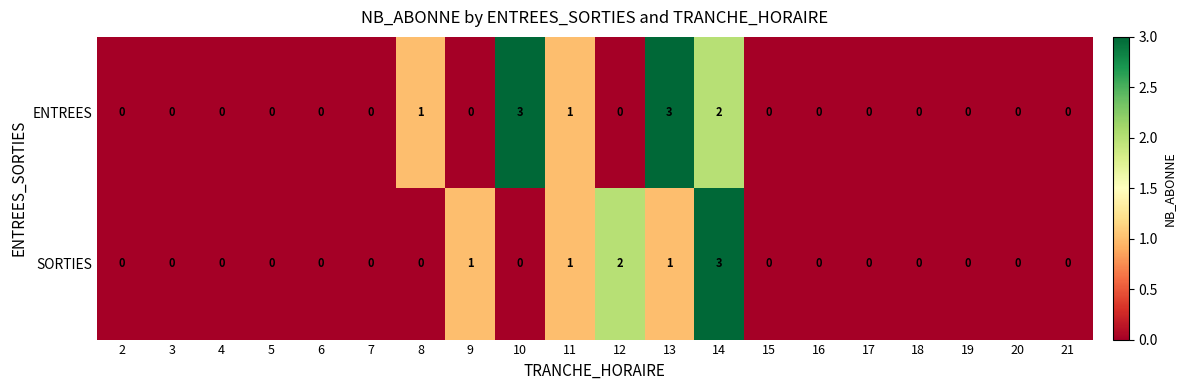

The value of ENTREES at 18 is 0. True or false?

True